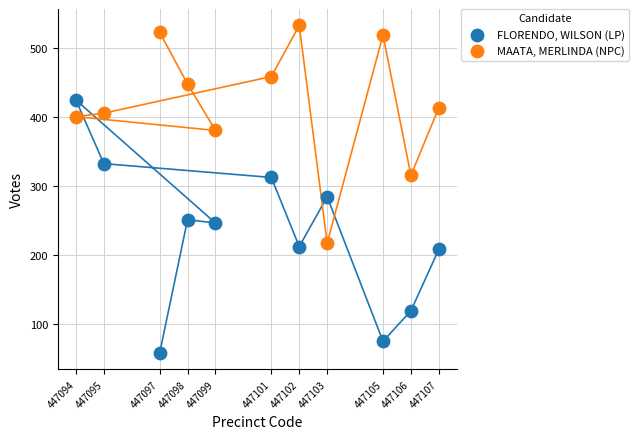

What are all the series names shown in the legend?

FLORENDO, WILSON (LP), MAATA, MERLINDA (NPC)